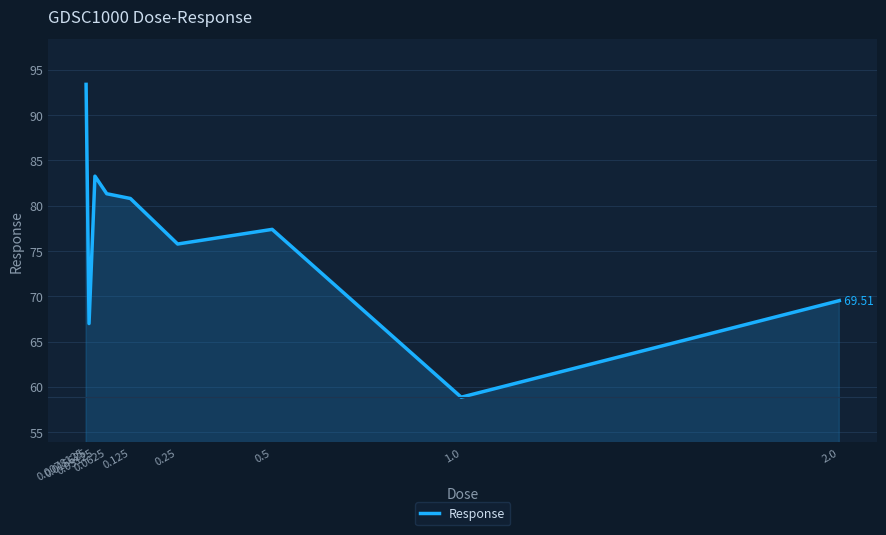

What is the sum of the values at 0.0625 and 1.0?

140.2